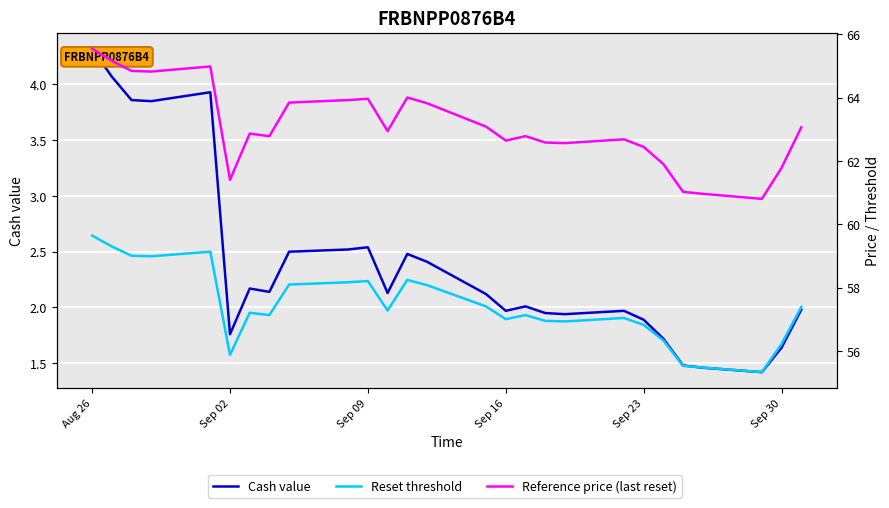

Reading right to left, extract all data points from this chart.

Cash value: 2.0	1.6	1.4	1.5	1.5	1.7	1.9	2.0	1.9	1.9	2.0	2.0	2.1	2.4	2.5	2.1	2.5	2.5	2.5	2.1	2.2	1.8	3.9	3.9	3.9	4.1	4.3
Reset threshold: 57.4	56.2	55.3	55.5	55.5	56.3	56.8	57.0	56.9	56.9	57.1	57.0	57.4	58.1	58.2	57.3	58.2	58.2	58.1	57.1	57.2	55.9	59.1	59.0	59.0	59.3	59.6
Reference price (last reset): 63.1	61.8	60.8	61.0	61.0	61.9	62.4	62.7	62.6	62.6	62.8	62.6	63.1	63.8	64.0	62.9	64.0	63.9	63.8	62.8	62.9	61.4	65.0	64.8	64.8	65.2	65.5